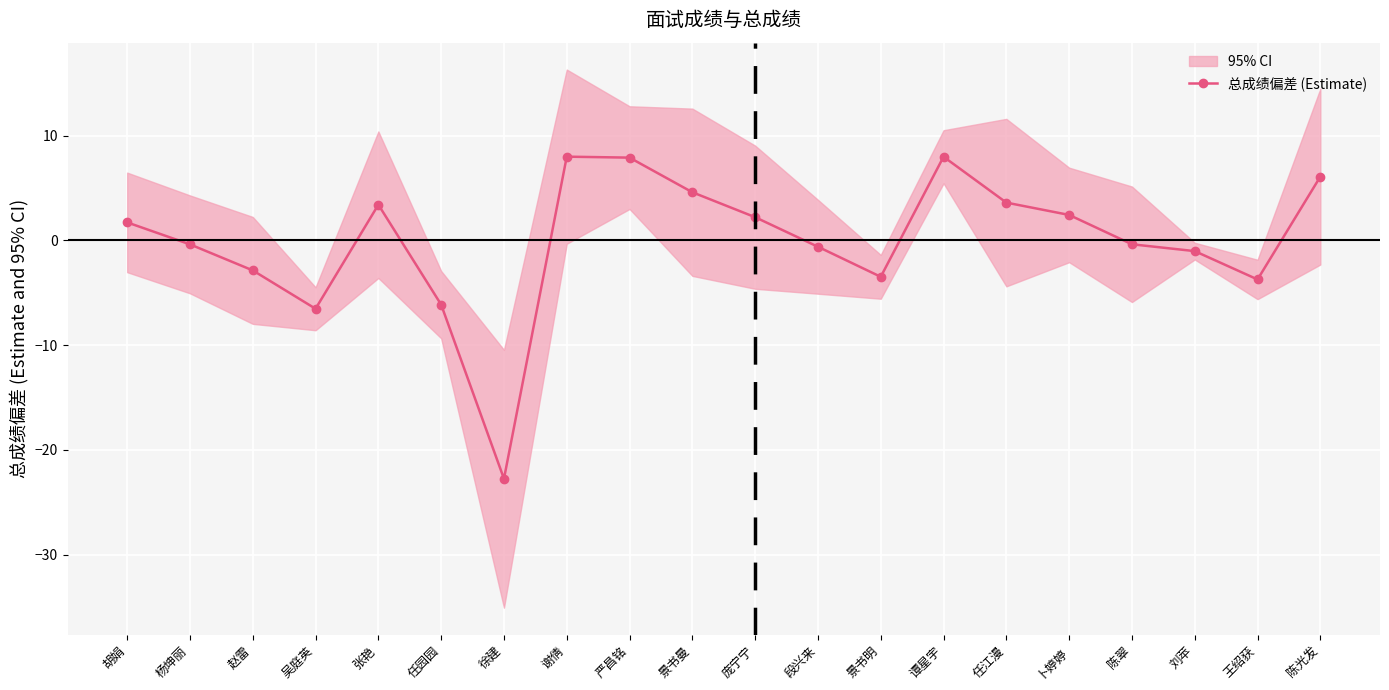

What is the difference between the values at 景书明 and 陈翠?

3.1